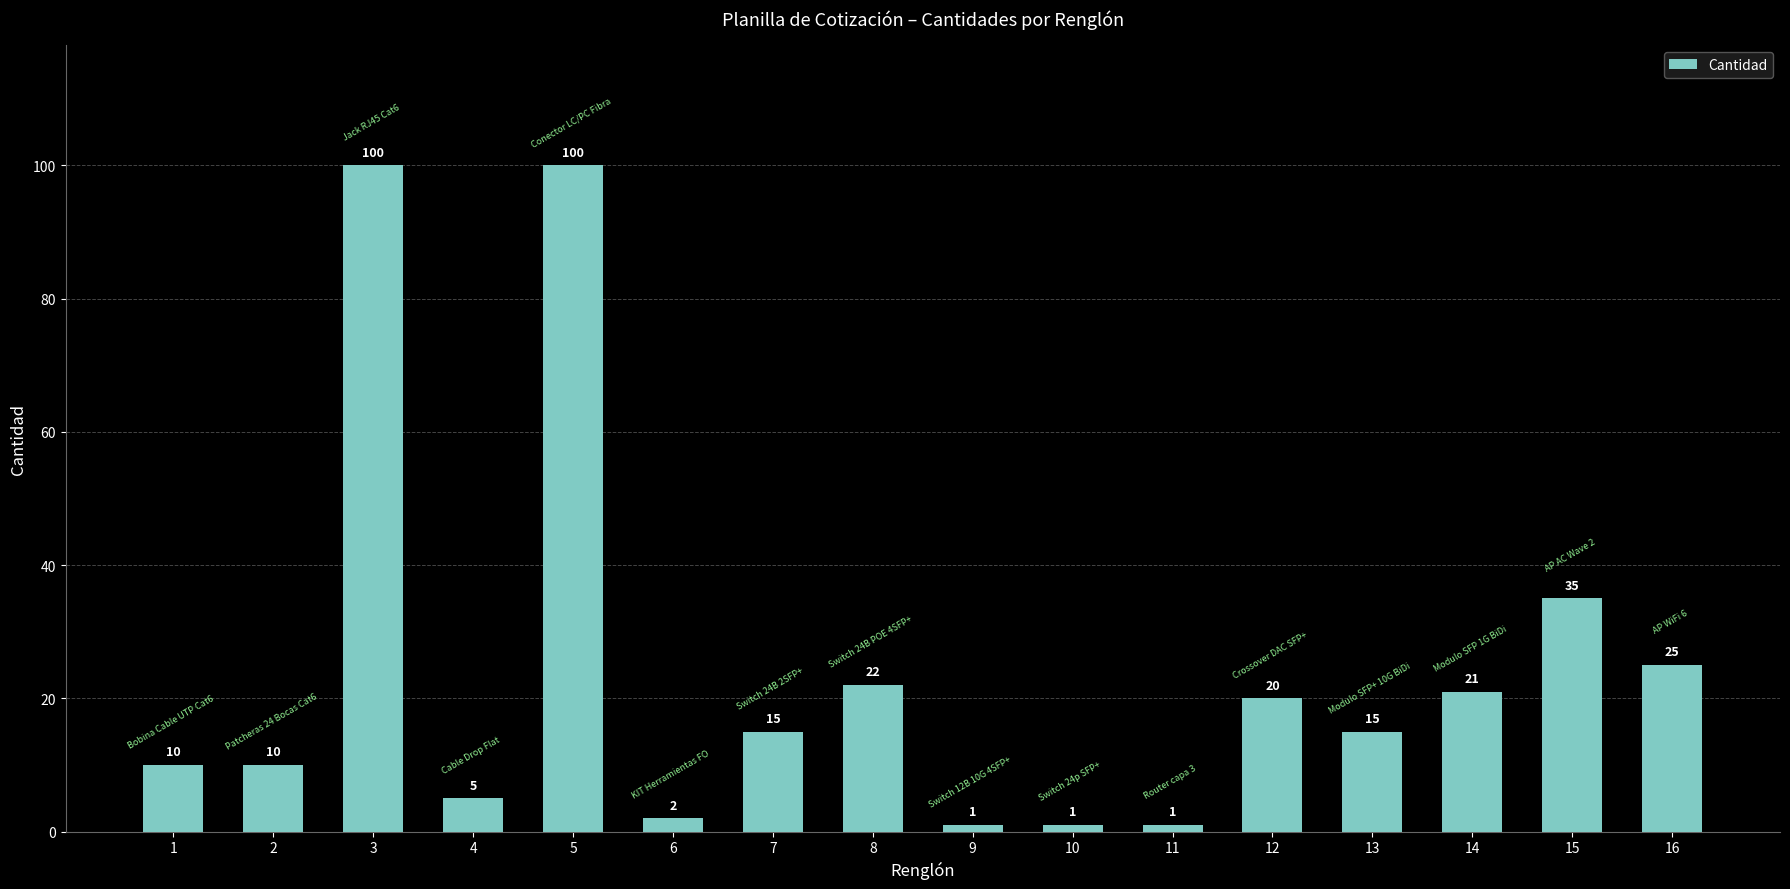

What is the difference between the values at 14 and 1?

11